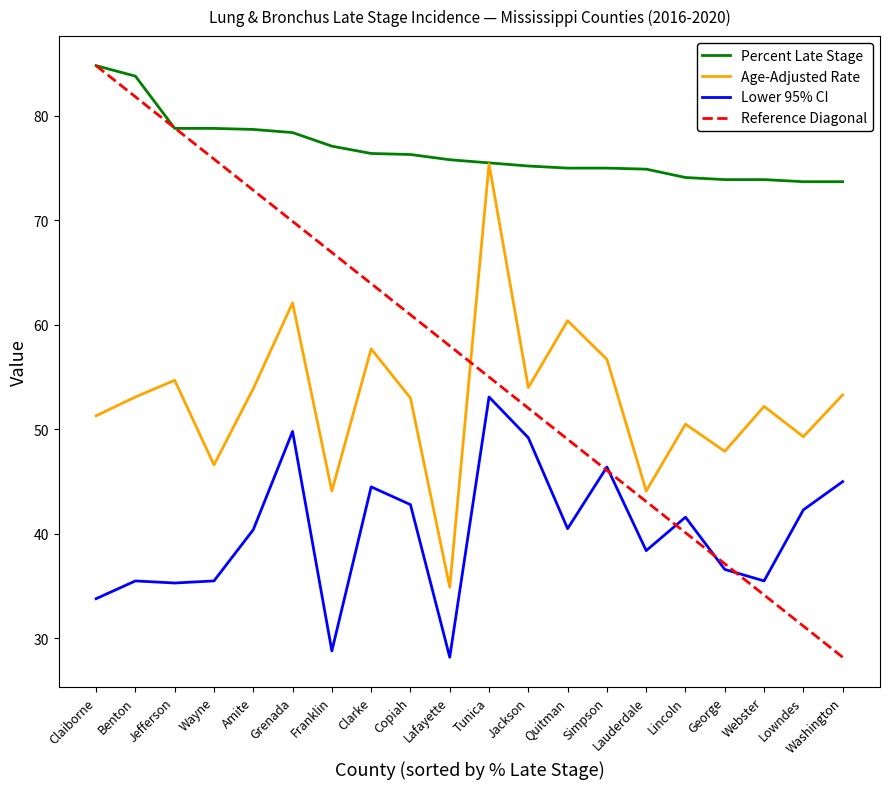

Reading right to left, list all the values displayed in this chart.

Percent Late Stage: Washington=73.7	Lowndes=73.7	Webster=73.9	George=73.9	Lincoln=74.1	Lauderdale=74.9	Simpson=75.0	Quitman=75.0	Jackson=75.2	Tunica=75.5	Lafayette=75.8	Copiah=76.3	Clarke=76.4	Franklin=77.1	Grenada=78.4	Amite=78.7	Wayne=78.8	Jefferson=78.8	Benton=83.8	Claiborne=84.8
Age-Adjusted Rate: Washington=53.3	Lowndes=49.3	Webster=52.2	George=47.9	Lincoln=50.5	Lauderdale=44.1	Simpson=56.7	Quitman=60.4	Jackson=54.0	Tunica=75.4	Lafayette=34.9	Copiah=53.0	Clarke=57.7	Franklin=44.1	Grenada=62.1	Amite=53.9	Wayne=46.6	Jefferson=54.7	Benton=53.1	Claiborne=51.3
Lower 95% CI: Washington=45.0	Lowndes=42.3	Webster=35.5	George=36.6	Lincoln=41.6	Lauderdale=38.4	Simpson=46.4	Quitman=40.5	Jackson=49.2	Tunica=53.1	Lafayette=28.2	Copiah=42.8	Clarke=44.5	Franklin=28.8	Grenada=49.8	Amite=40.4	Wayne=35.5	Jefferson=35.3	Benton=35.5	Claiborne=33.8